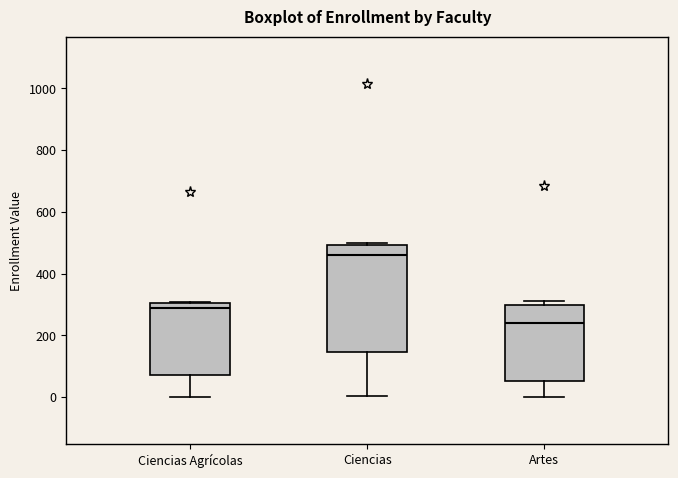

Which box's median line is the highest?

Ciencias